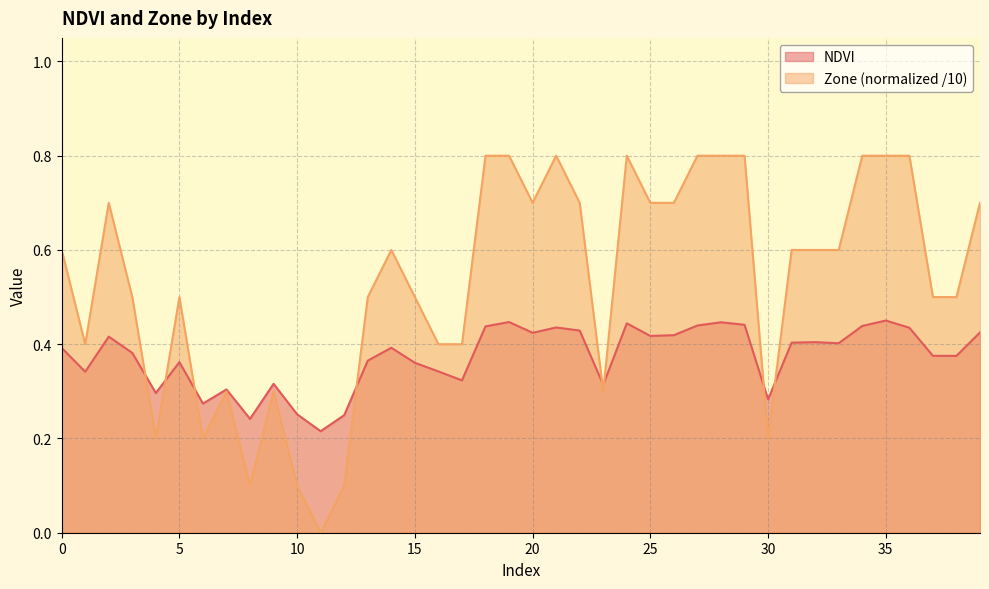

At which category does Zone reach its first local valley?

1